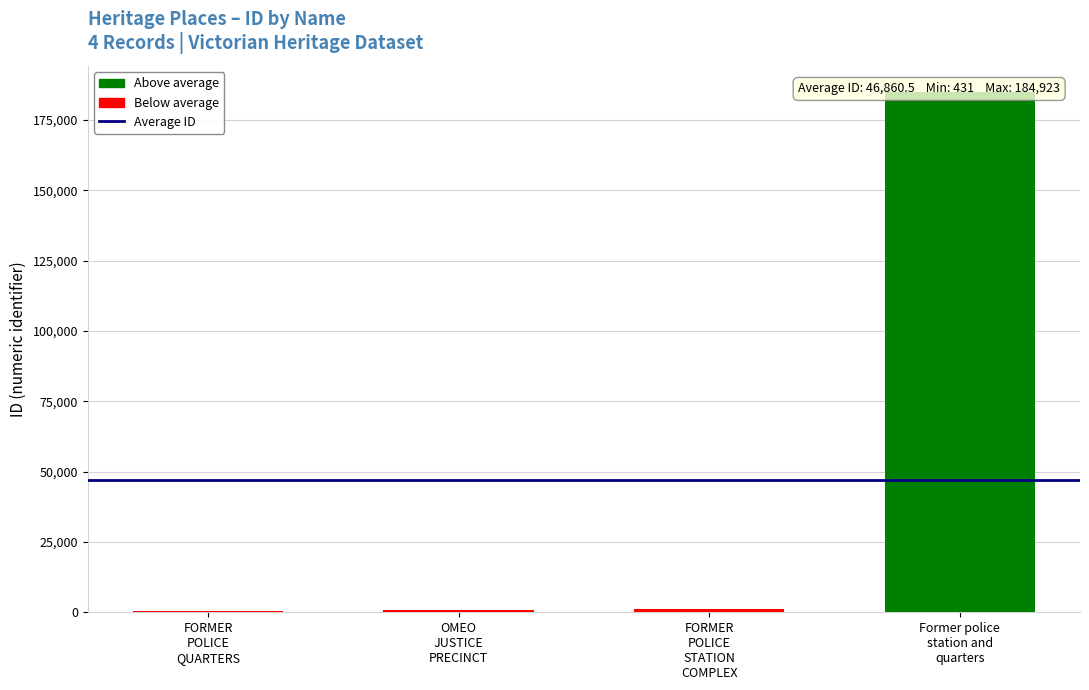

How many series are shown in this chart?

1